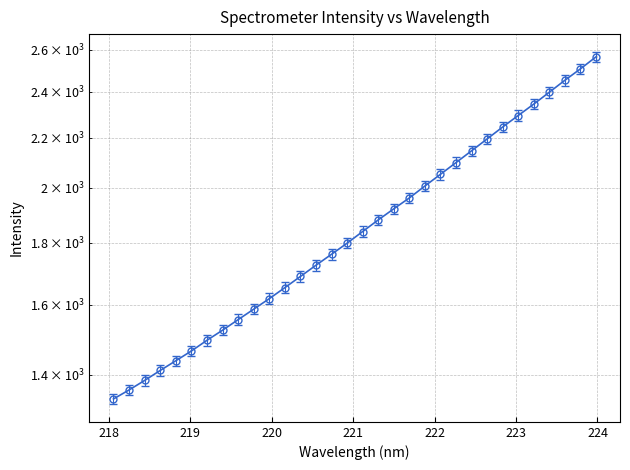

Approximately how many times larger is the value at 222.4538 compared to 223.408?

0.9